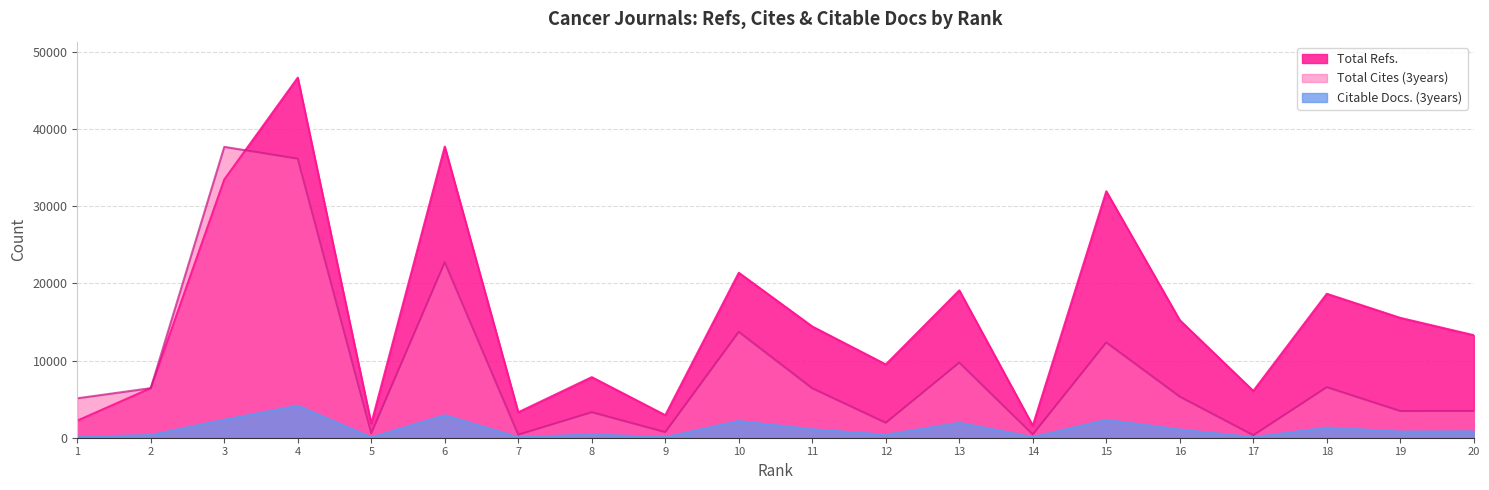

What are all the series names shown in the legend?

Total Refs., Total Cites (3years), Citable Docs. (3years)